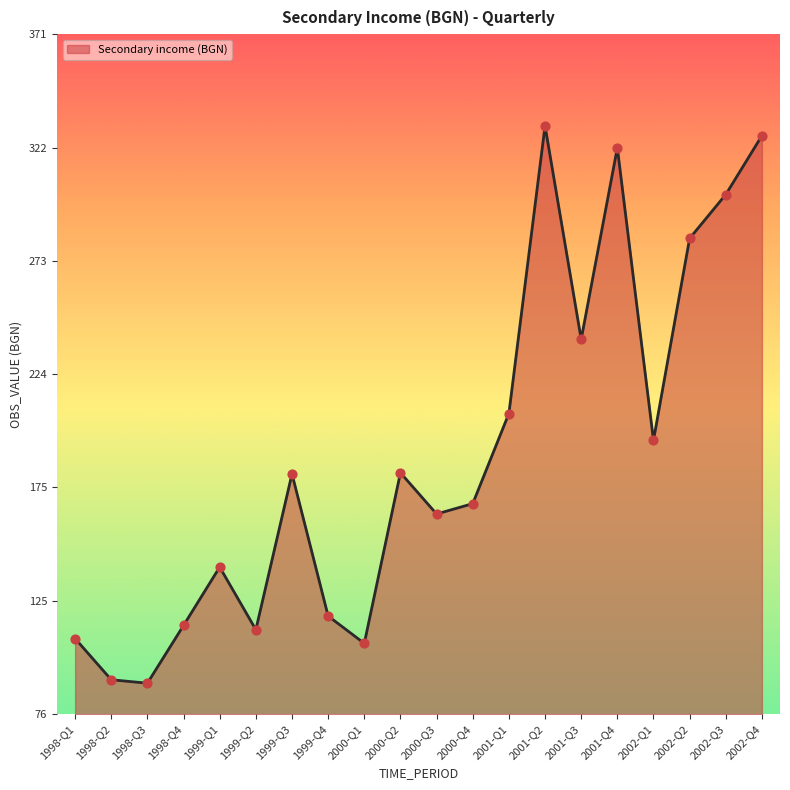

Which has a higher value, 1998-Q1 or 2001-Q2?

2001-Q2